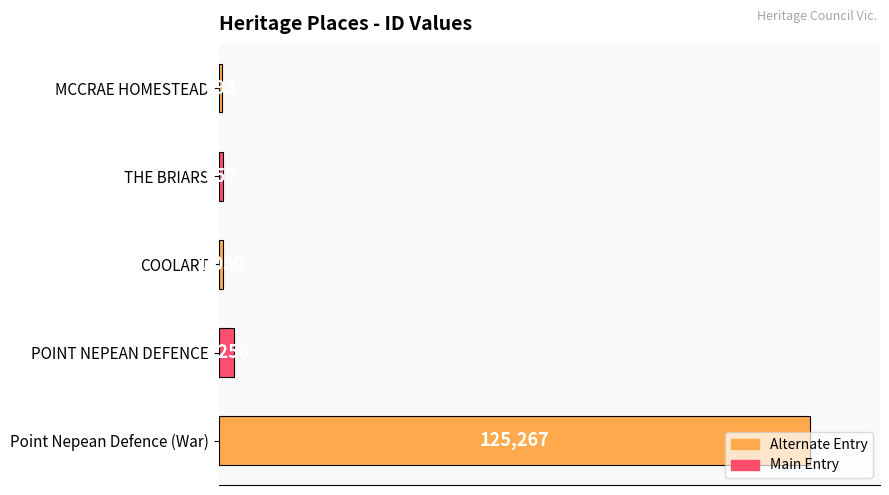

The chart shows a value of 852 at THE BRIARS. True or false?

True